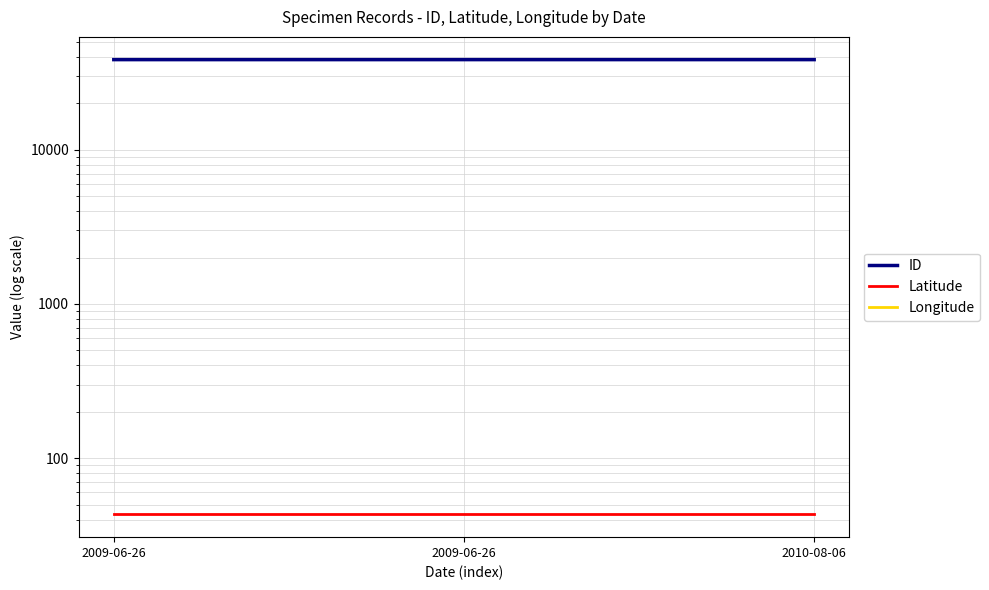

What is the spread (max minus min) of values at 2010-08-06?

38516.9